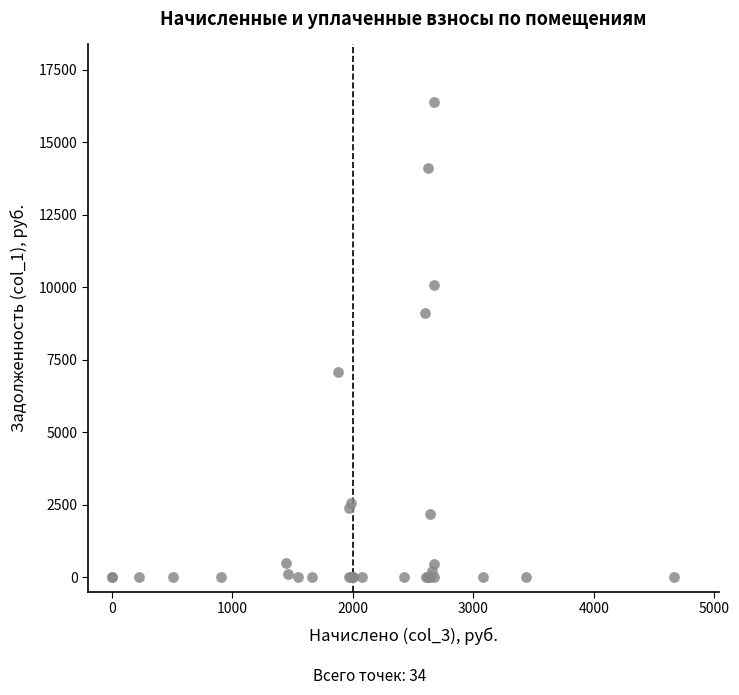

What Y value in the scatter plot is closest to 8205?

9105.7